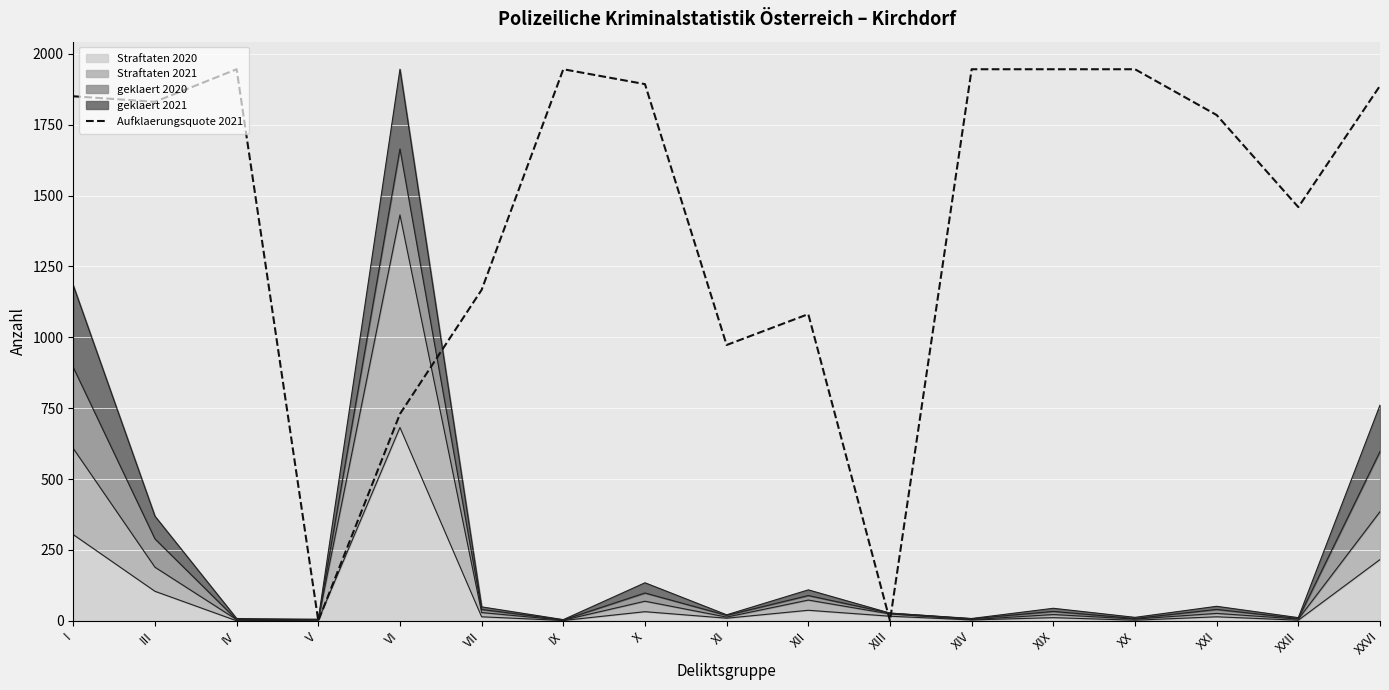

What is the difference between the second highest and minimum values?

1946.0